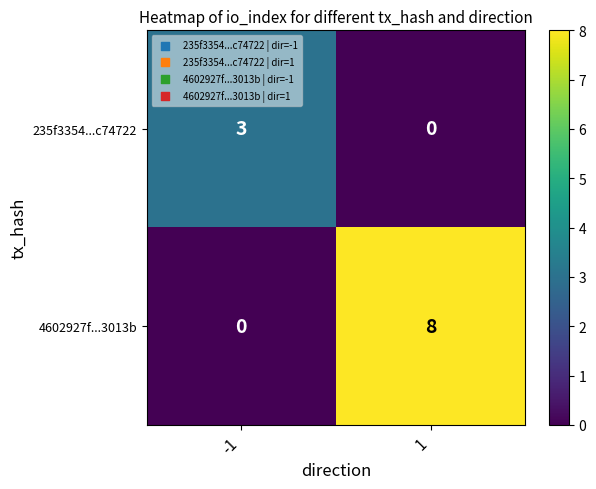

At -1, list the series in order from smallest to largest.

4602927f...3013b, 235f3354...c74722